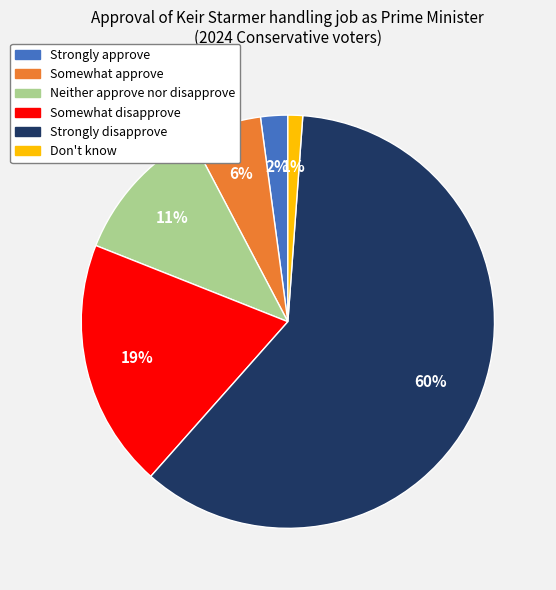

How many segments does this pie chart have?

6